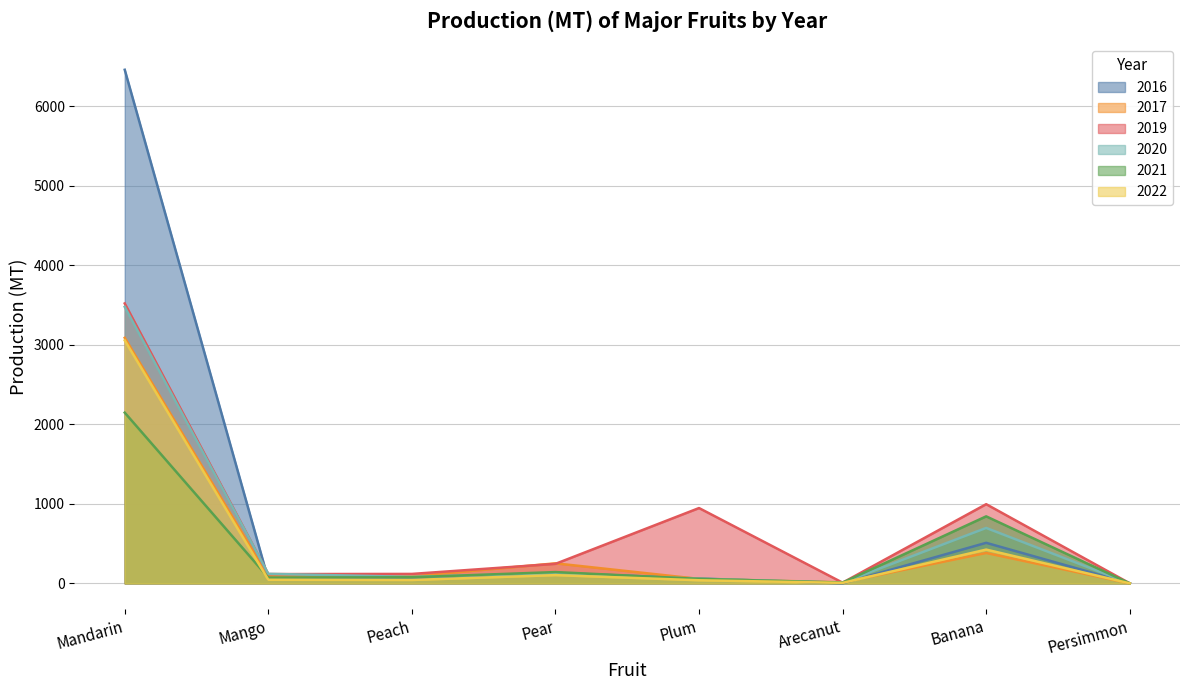

What is the average value of the 2017 series?

496.0